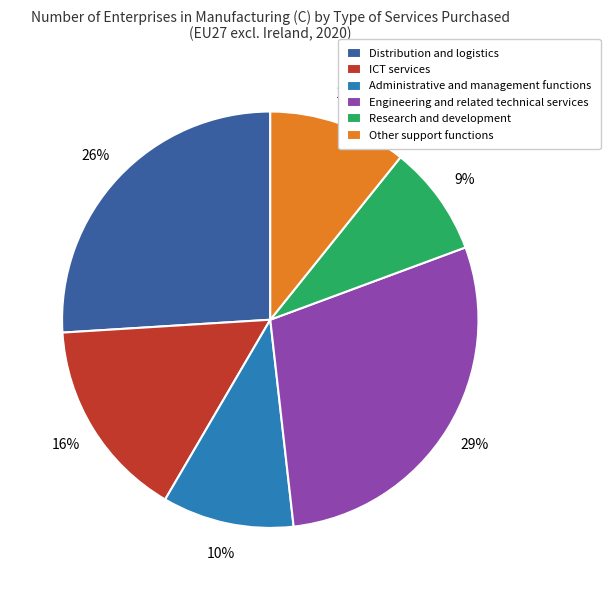

To the nearest percent, what is the difference between the Research and development and ICT services slice percentages?

7%